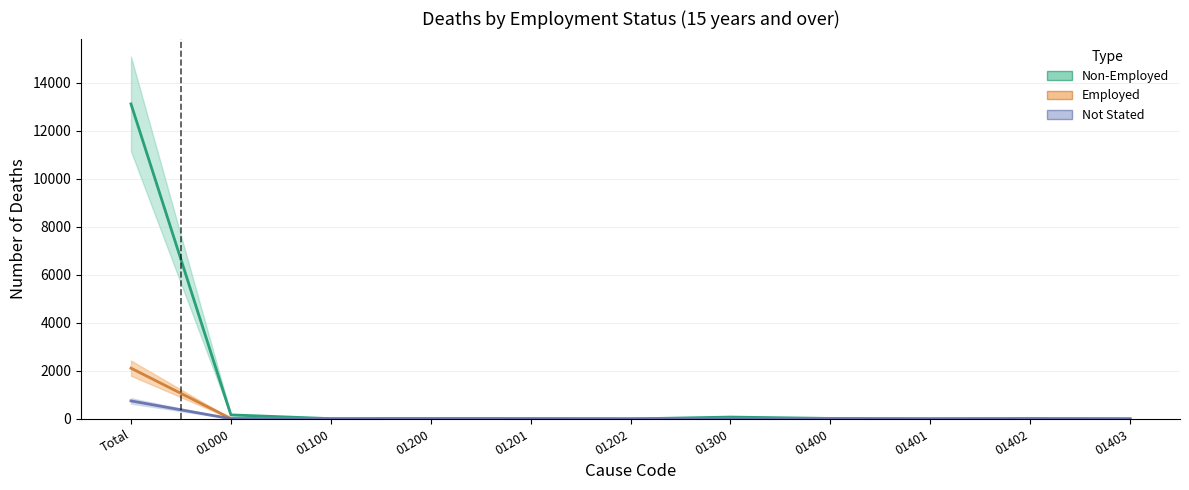

At which label does Not Stated reach its minimum?

01200